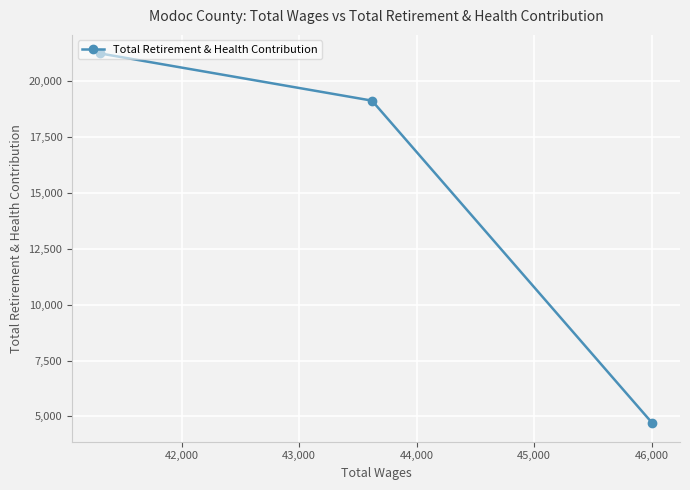

What is the difference between the second highest and minimum values?

14422